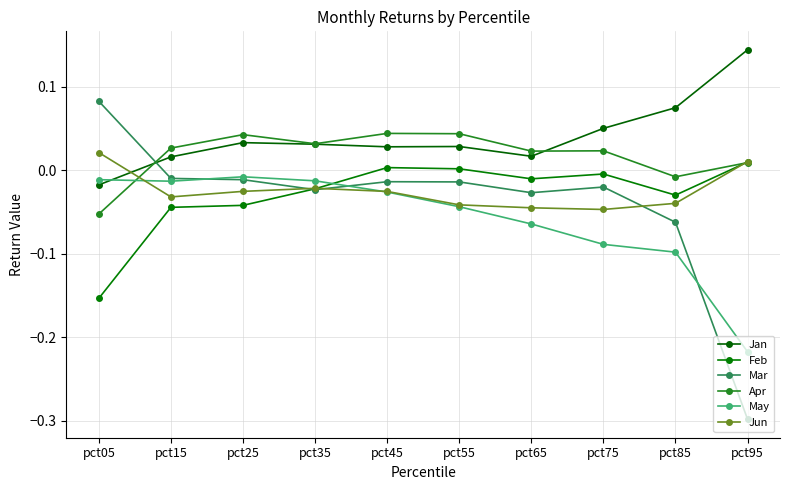

Rank the series by their maximum value, from highest to lowest.

Jan, Mar, Apr, Jun, Feb, May